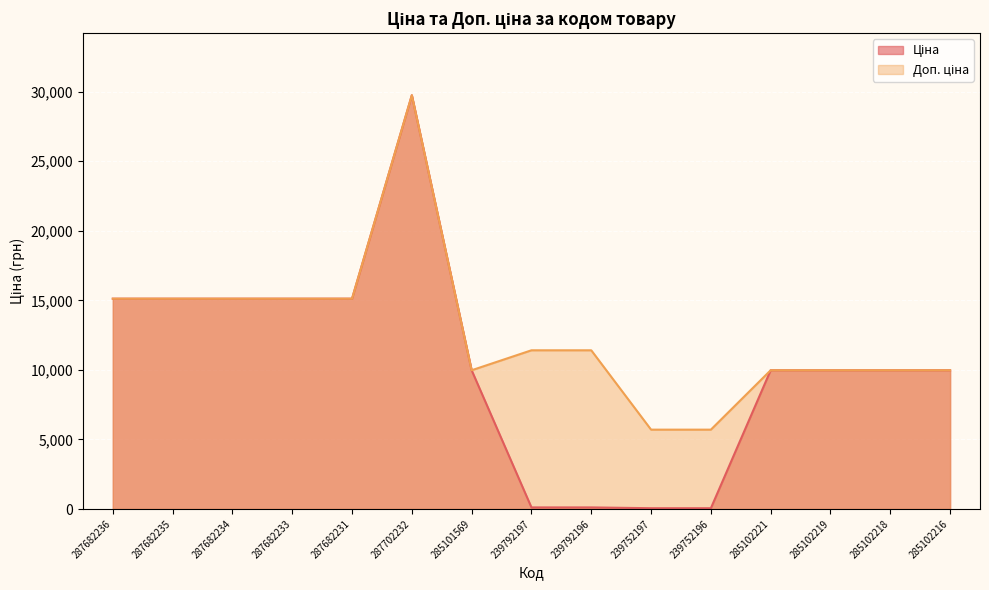

Reading left to right, extract all data points from this chart.

Ціна: 15120.0	15120.0	15120.0	15120.0	15120.0	29747.2	9975.0	114.1	114.1	57.0	57.0	9975.0	9975.0	9975.0	9975.0
Доп. ціна: 15120.0	15120.0	15120.0	15120.0	15120.0	29747.2	9975.0	11410.0	11410.0	5705.0	5705.0	9975.0	9975.0	9975.0	9975.0